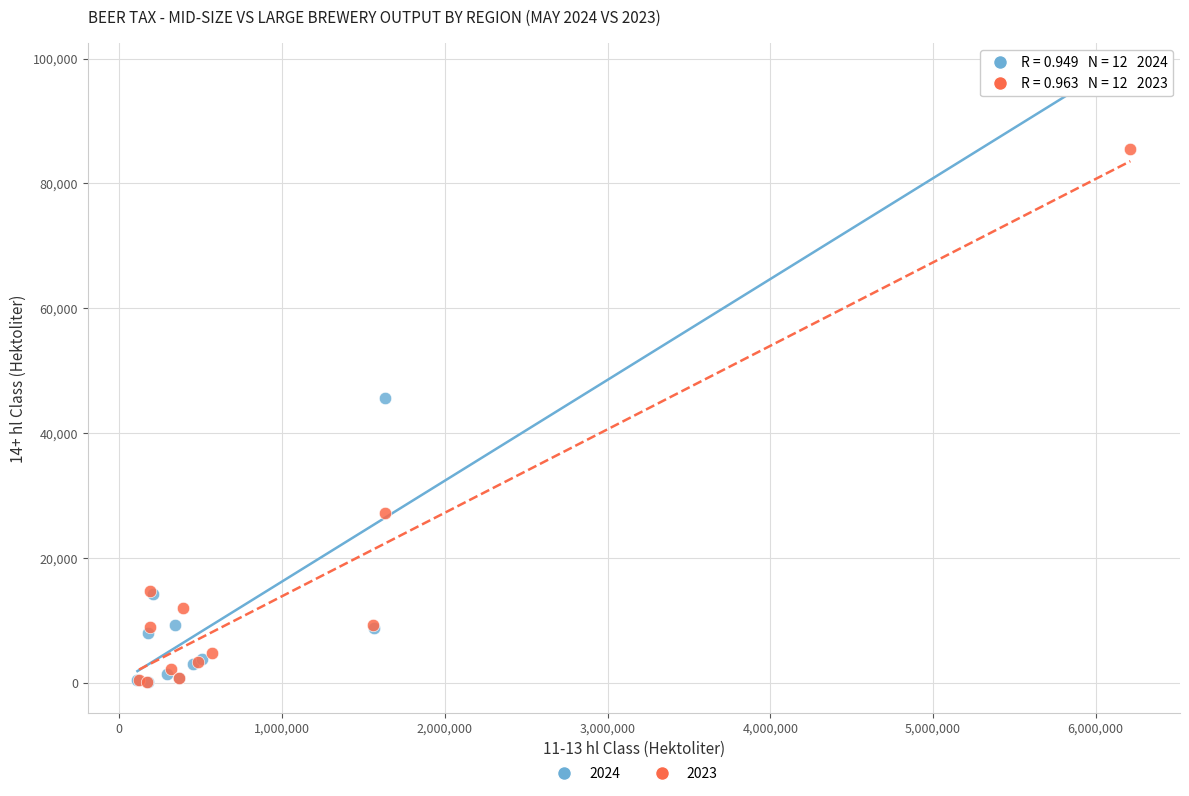

Which series contains the highest Y value?

2024